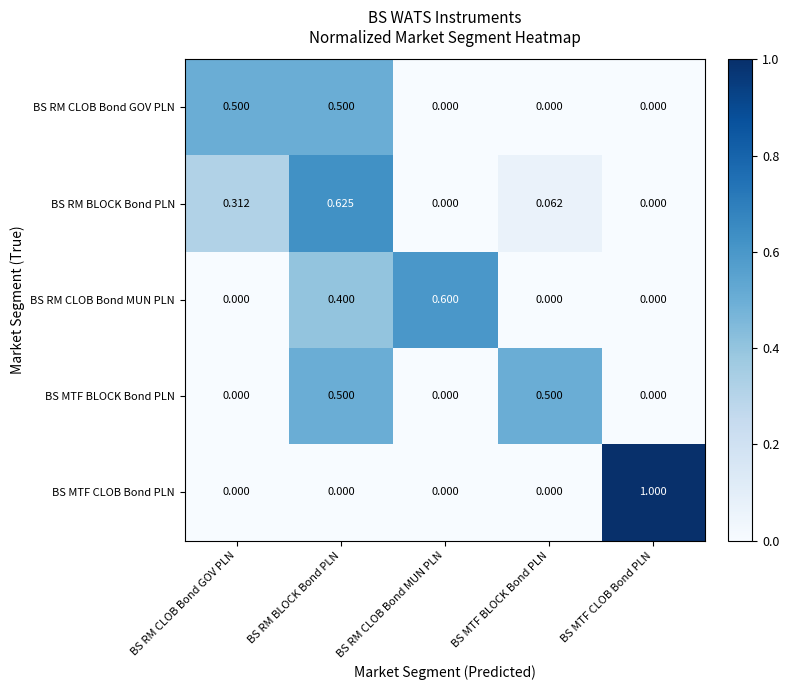

Which label corresponds to the largest value in the chart?

BS MTF CLOB Bond PLN